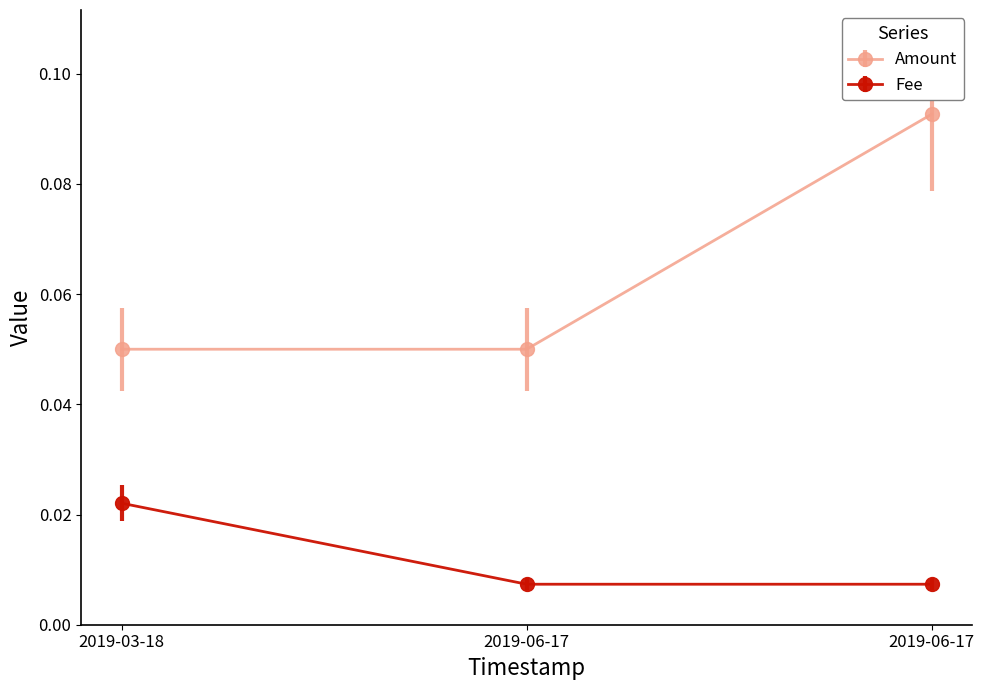

How many distinct data groups are displayed?

2